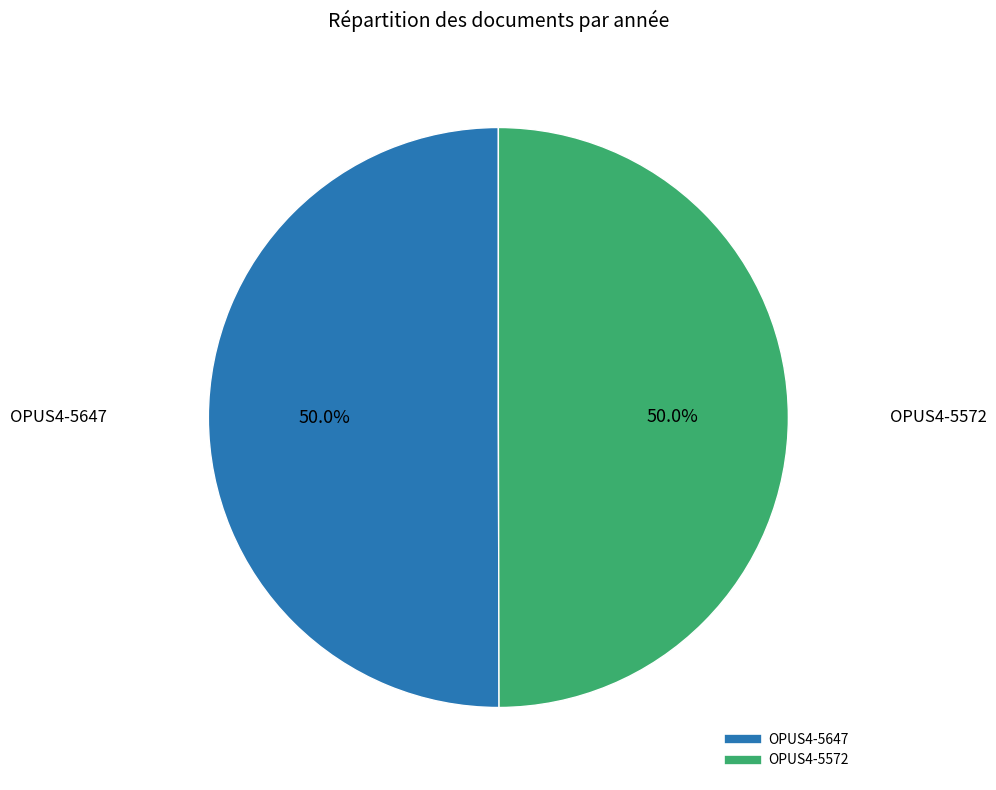

How many segments does this pie chart have?

2